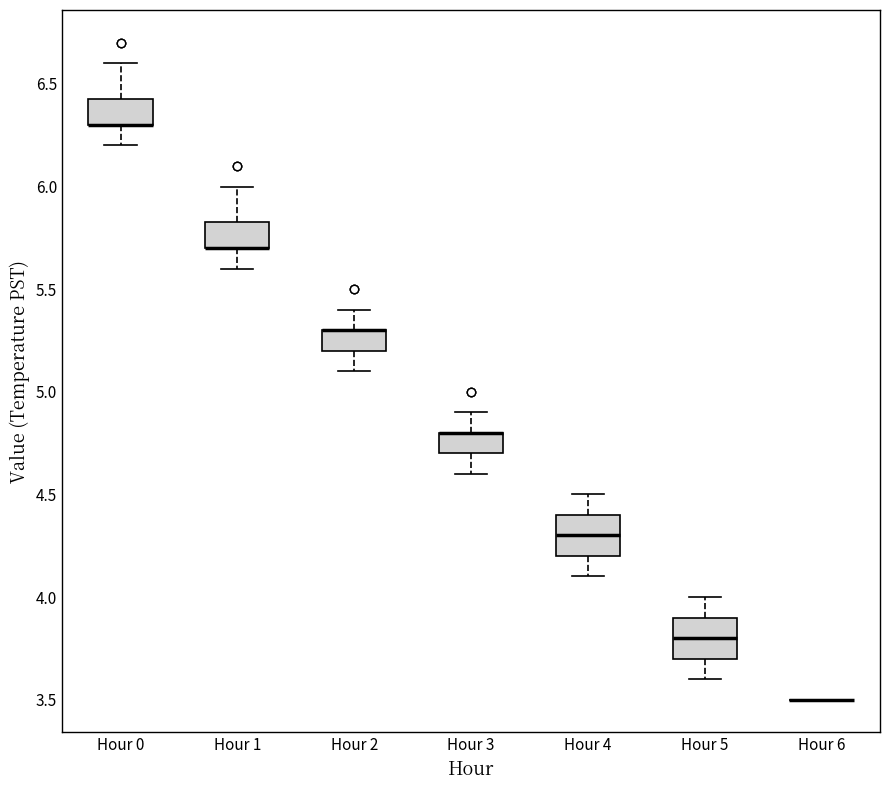

Reading left to right, read every box against the y-axis: the position of its median line, the range the box covers, and the ends of its whiskers. The values are not printed on the chart, so give them approximately, as read against the axis.

Hour 0: median 6.30 (drawn on the box's lower edge), box 6.30 to 6.45, whiskers 6.20 to 6.60
Hour 1: median 5.70 (drawn on the box's lower edge), box 5.70 to 5.85, whiskers 5.60 to 6.00
Hour 2: median 5.30 (drawn on the box's upper edge), box 5.20 to 5.30, whiskers 5.10 to 5.40
Hour 3: median 4.80 (drawn on the box's upper edge), box 4.70 to 4.80, whiskers 4.60 to 4.90
Hour 4: median 4.30, box 4.20 to 4.40, whiskers 4.10 to 4.50
Hour 5: median 3.80, box 3.70 to 3.90, whiskers 3.60 to 4.00
Hour 6: box collapsed to a line at 3.50, whiskers 3.50 to 3.50